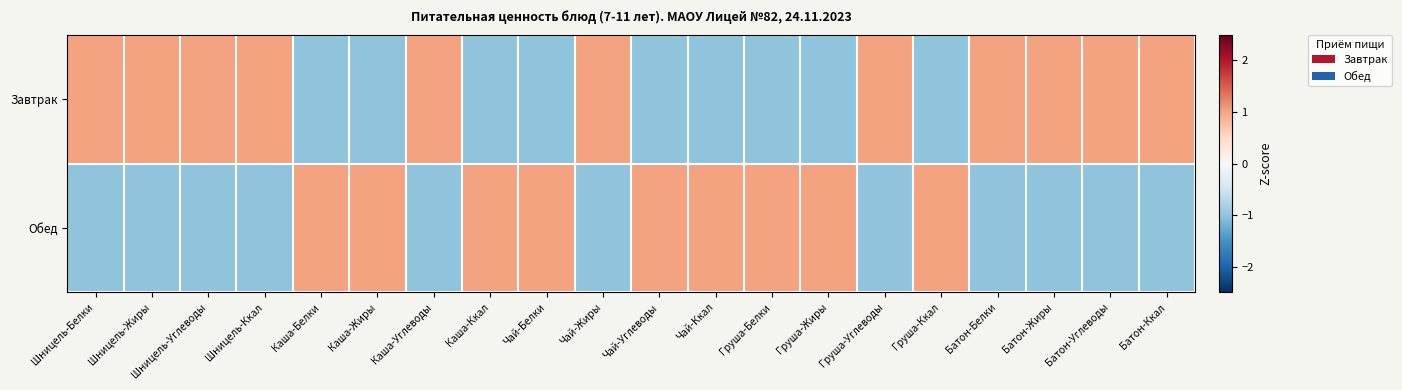

Reading right to left, transcribe all the data shown in this chart.

Завтрак: Батон-Ккал=1.0	Батон-Углеводы=1.0	Батон-Жиры=1.0	Батон-Белки=1.0	Груша-Ккал=-1.0	Груша-Углеводы=1.0	Груша-Жиры=-1.0	Груша-Белки=-1.0	Чай-Ккал=-1.0	Чай-Углеводы=-1.0	Чай-Жиры=1.0	Чай-Белки=-1.0	Каша-Ккал=-1.0	Каша-Углеводы=1.0	Каша-Жиры=-1.0	Каша-Белки=-1.0	Шницель-Ккал=1.0	Шницель-Углеводы=1.0	Шницель-Жиры=1.0	Шницель-Белки=1.0
Обед: Батон-Ккал=-1.0	Батон-Углеводы=-1.0	Батон-Жиры=-1.0	Батон-Белки=-1.0	Груша-Ккал=1.0	Груша-Углеводы=-1.0	Груша-Жиры=1.0	Груша-Белки=1.0	Чай-Ккал=1.0	Чай-Углеводы=1.0	Чай-Жиры=-1.0	Чай-Белки=1.0	Каша-Ккал=1.0	Каша-Углеводы=-1.0	Каша-Жиры=1.0	Каша-Белки=1.0	Шницель-Ккал=-1.0	Шницель-Углеводы=-1.0	Шницель-Жиры=-1.0	Шницель-Белки=-1.0